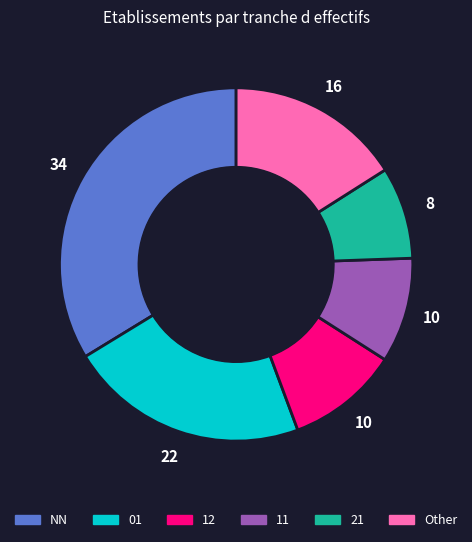

Does NN represent more than half of the total?

No